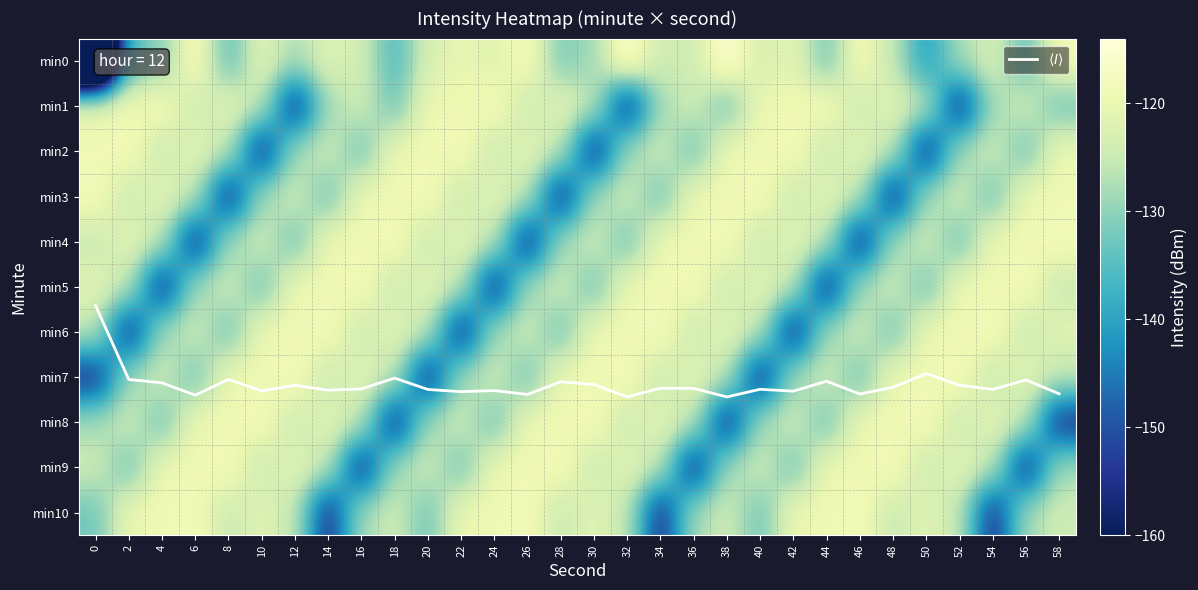

The value of min4 at 32 is -44.5. True or false?

False